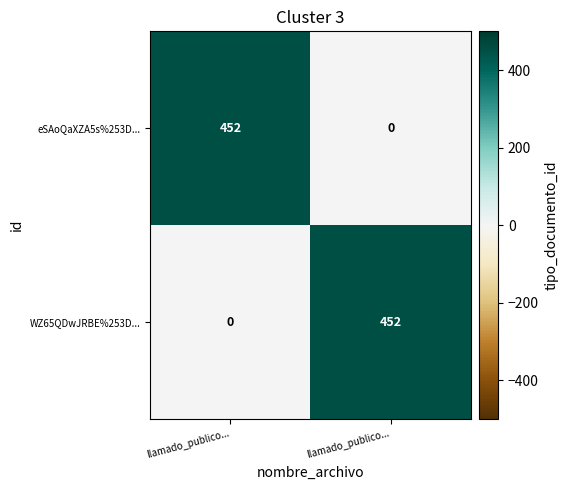

Between llamado_publico... and llamado_publico..., which is larger?

llamado_publico...